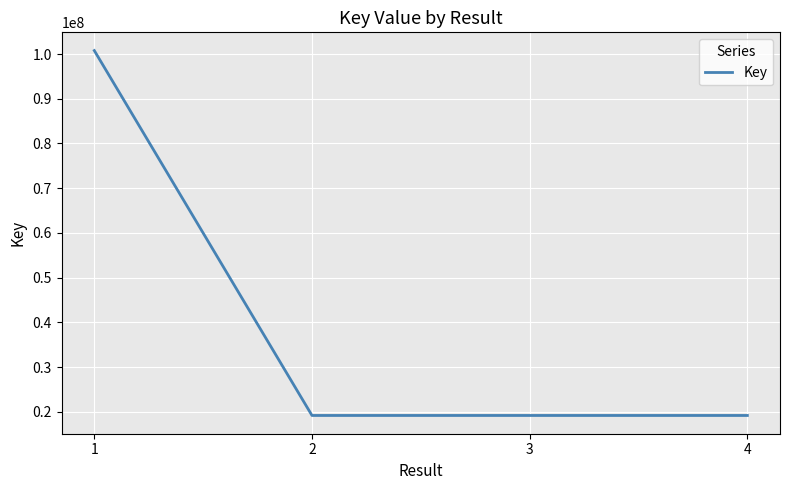

At which category does the chart reach its peak across all series?

1